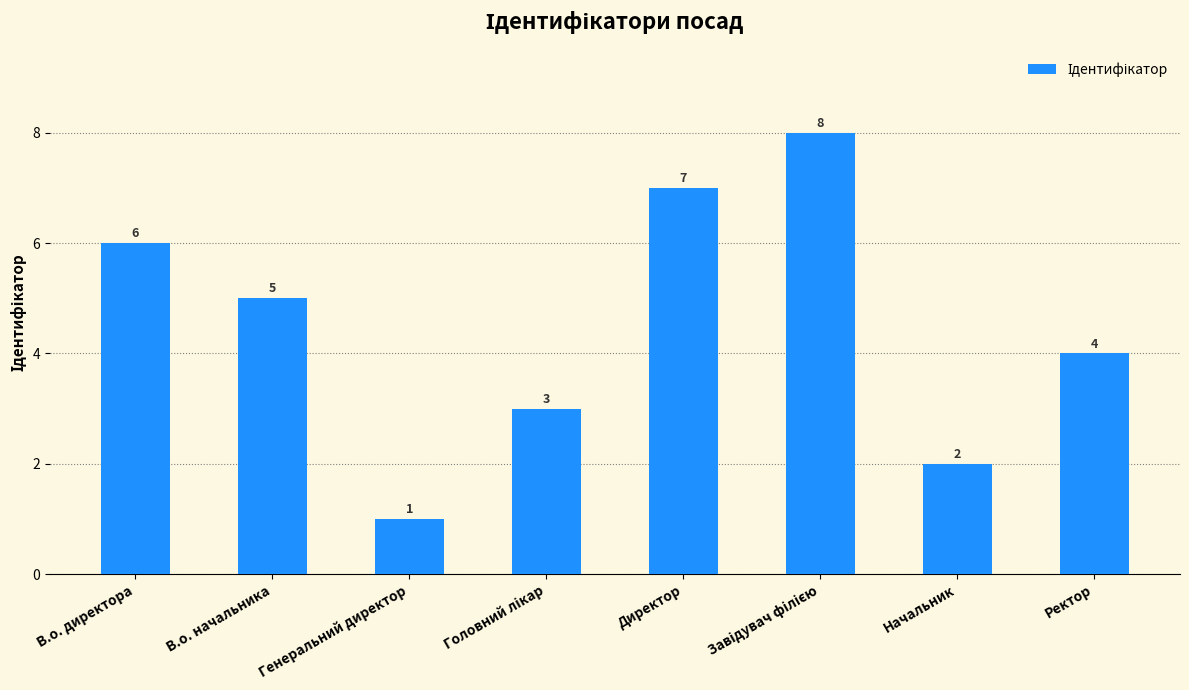

What is the maximum value shown in the chart?

8